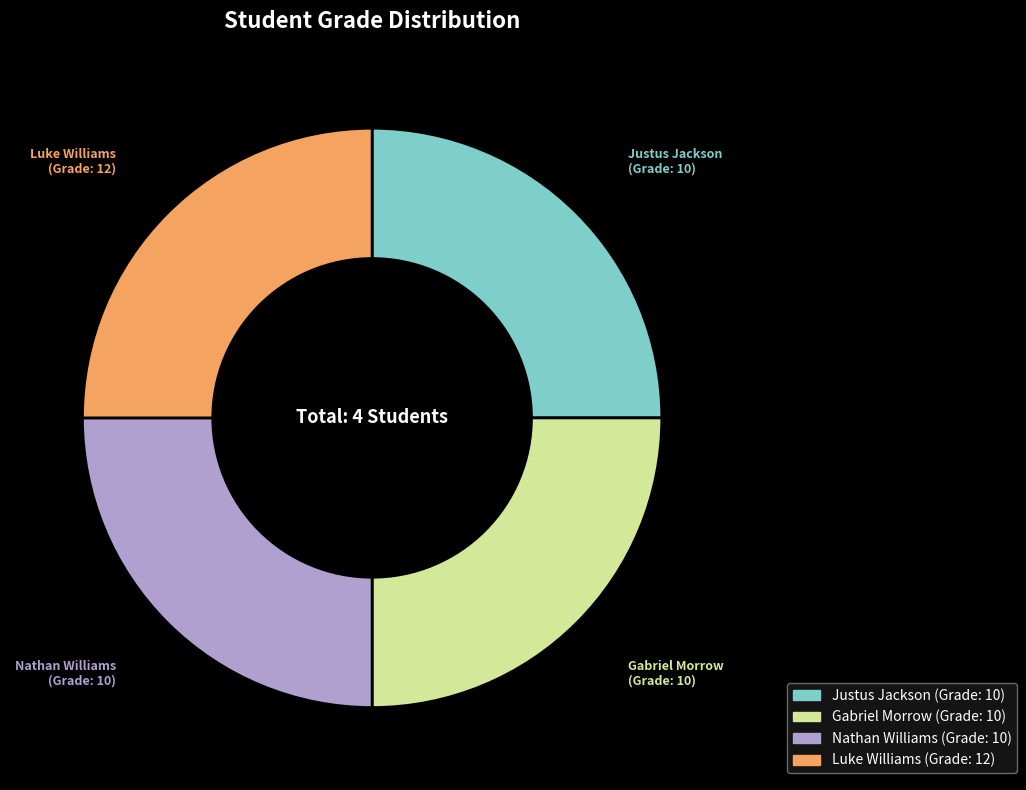

Is Luke Williams the majority of the pie?

No